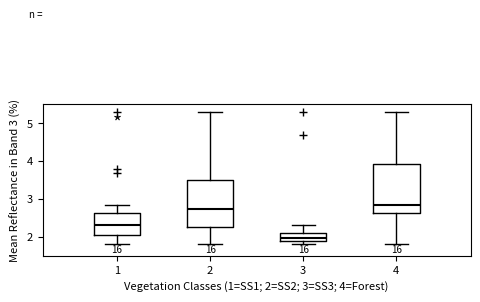

Reading left to right, read every box against the y-axis: the position of its median line, the range the box covers, and the ends of its whiskers. The values are not printed on the chart, so give them approximately, as read against the axis.

1: median 2.3, box 2.1 to 2.6, whiskers 1.8 to 2.8
2: median 2.7, box 2.3 to 3.5, whiskers 1.8 to 5.3
3: median 2.0, box 1.9 to 2.1, whiskers 1.8 to 2.3
4: median 2.9, box 2.6 to 3.9, whiskers 1.8 to 5.3